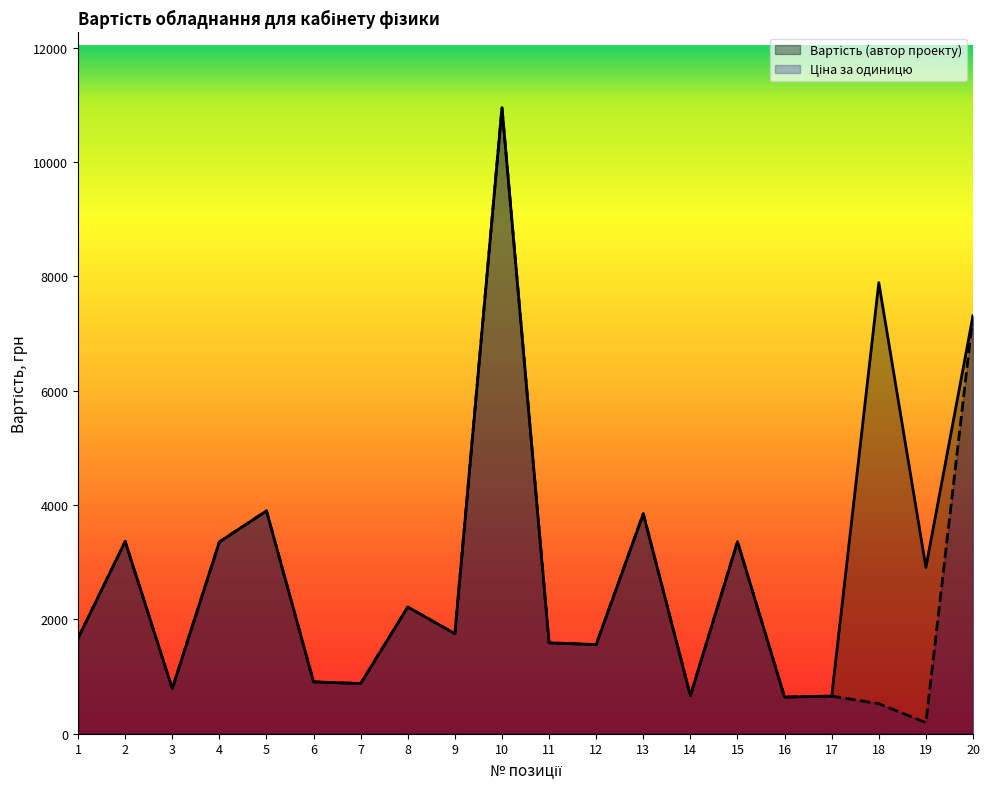

What is the total value across all series at 19?

3104